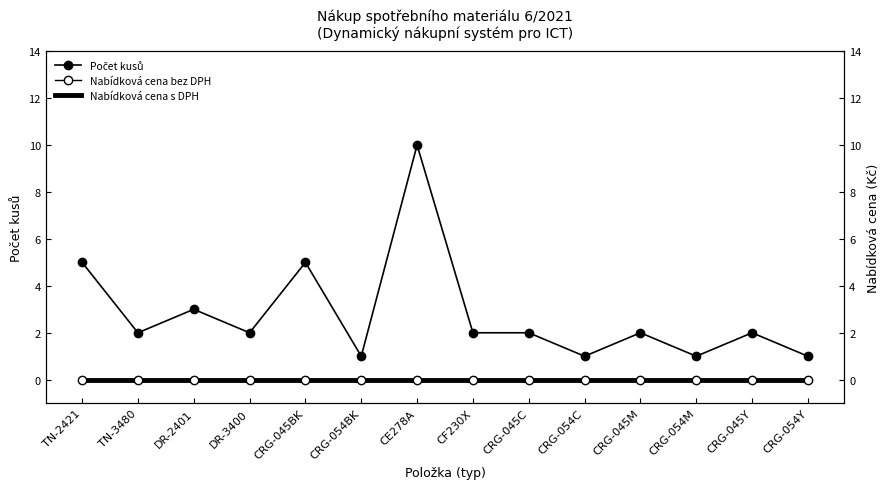

Reading left to right, list all the values displayed in this chart.

Počet kusů: 5	2	3	2	5	1	10	2	2	1	2	1	2	1
Nabídková cena s DPH: 0	0	0	0	0	0	0	0	0	0	0	0	0	0
Nabídková cena bez DPH: 0	0	0	0	0	0	0	0	0	0	0	0	0	0